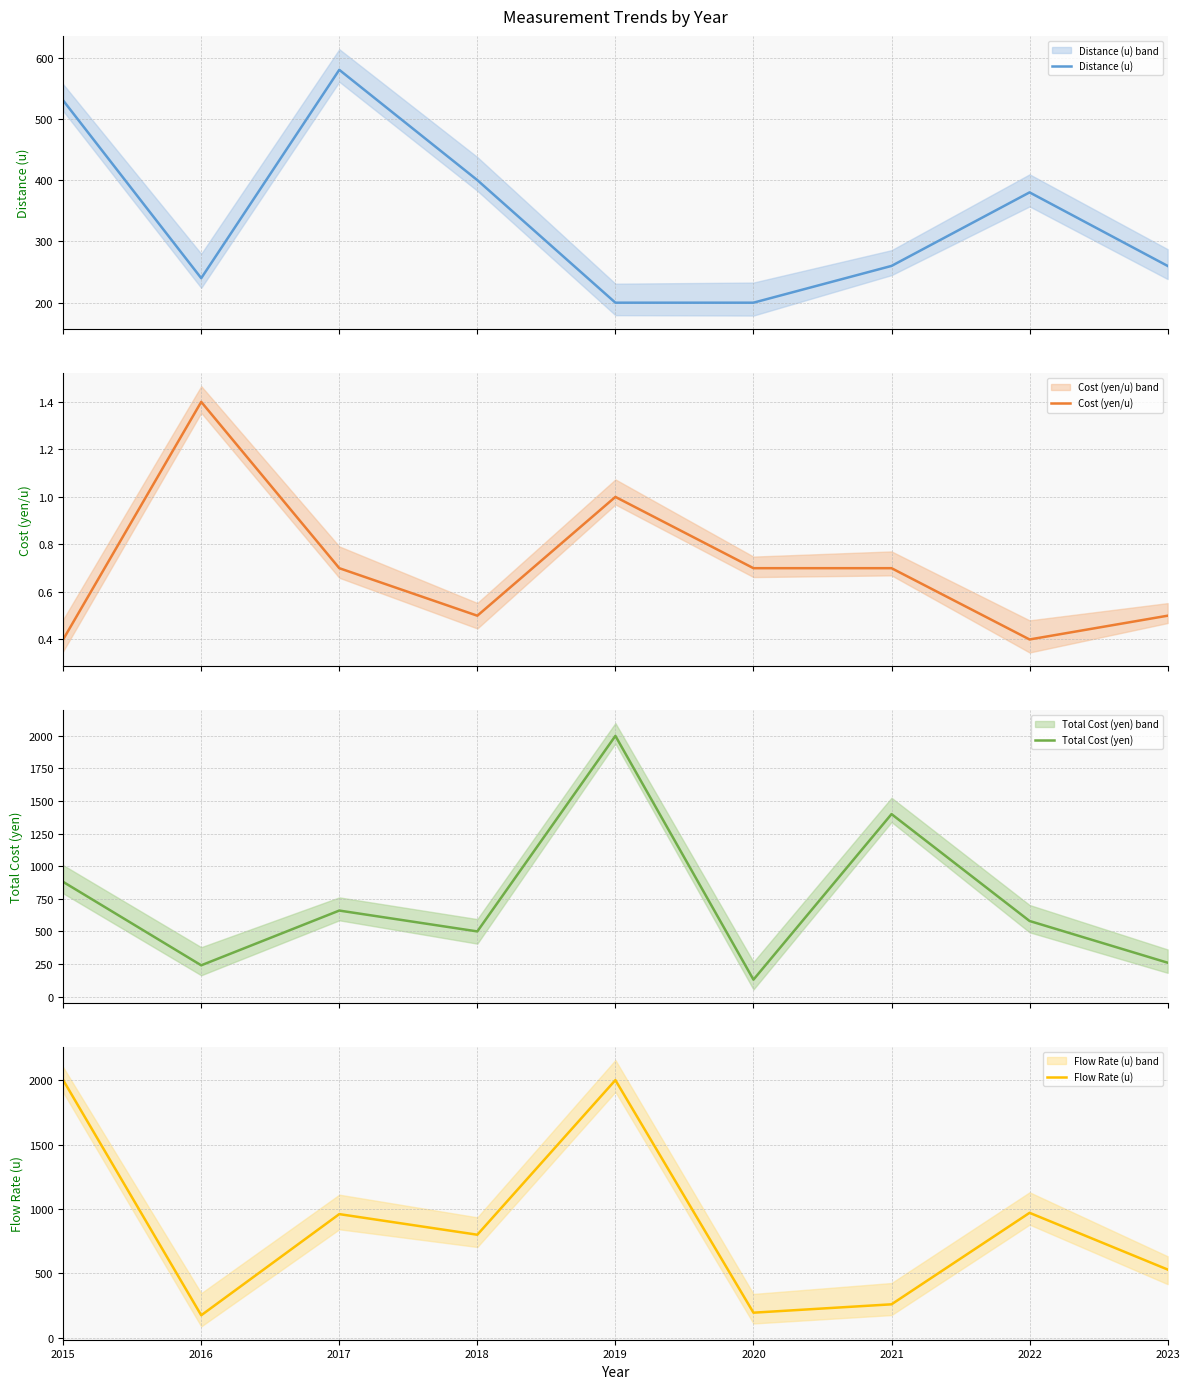

How many data points does each series have?

9